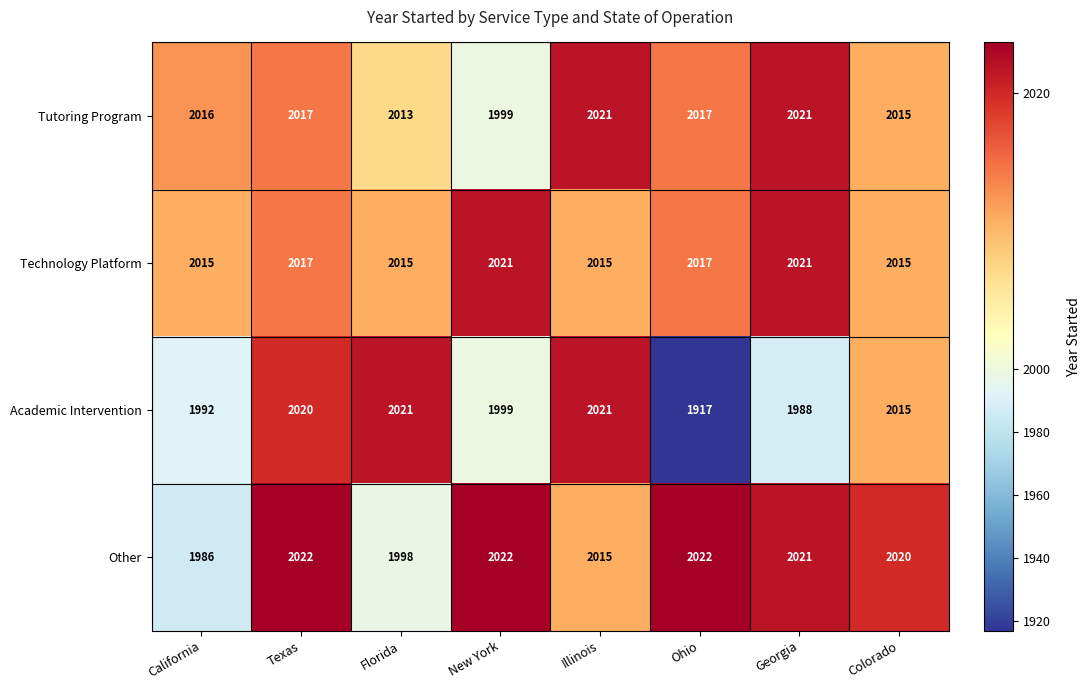

What is the difference between the highest and lowest values at New York?

23